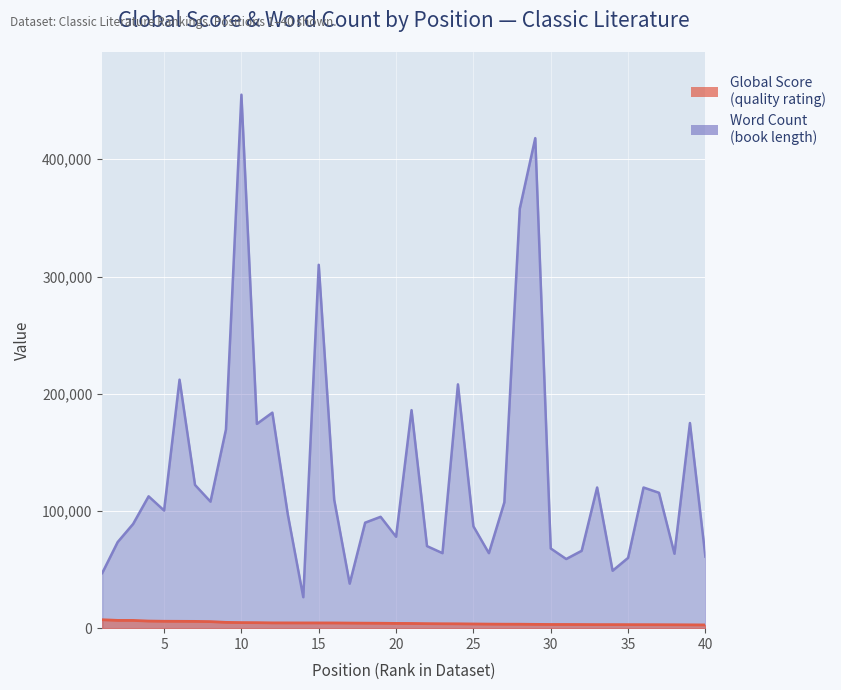

True or false: Word Count (scaled) and Global Score cross at least once.

False